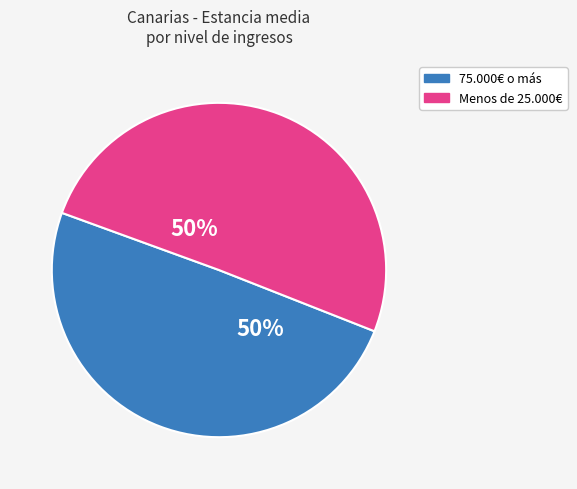

To the nearest percent, what portion does Menos de 25.000€ represent?

50%